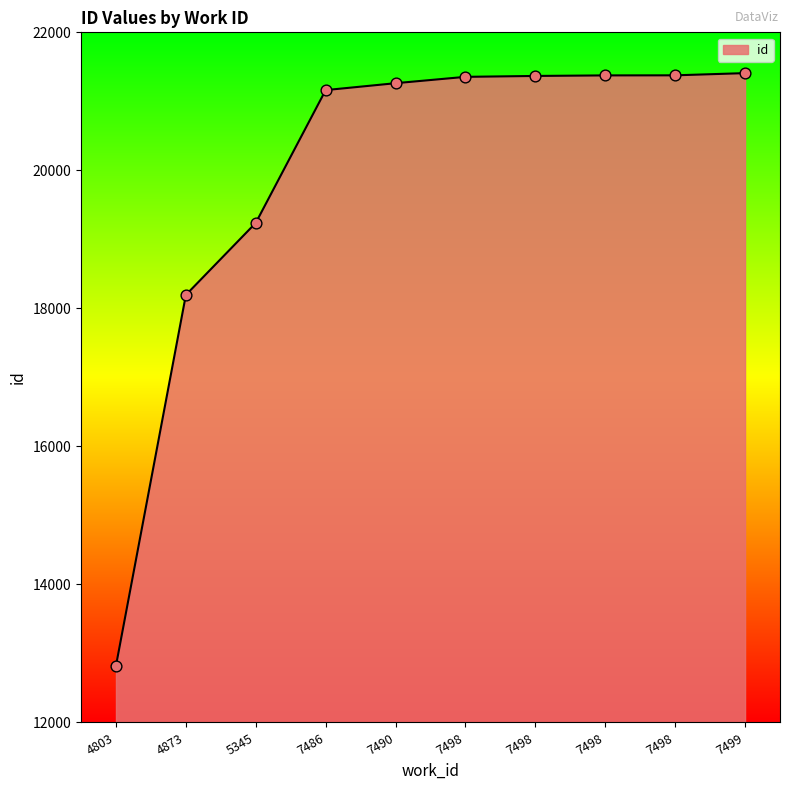

What is the change in value from 4873 to 7498?

+3173